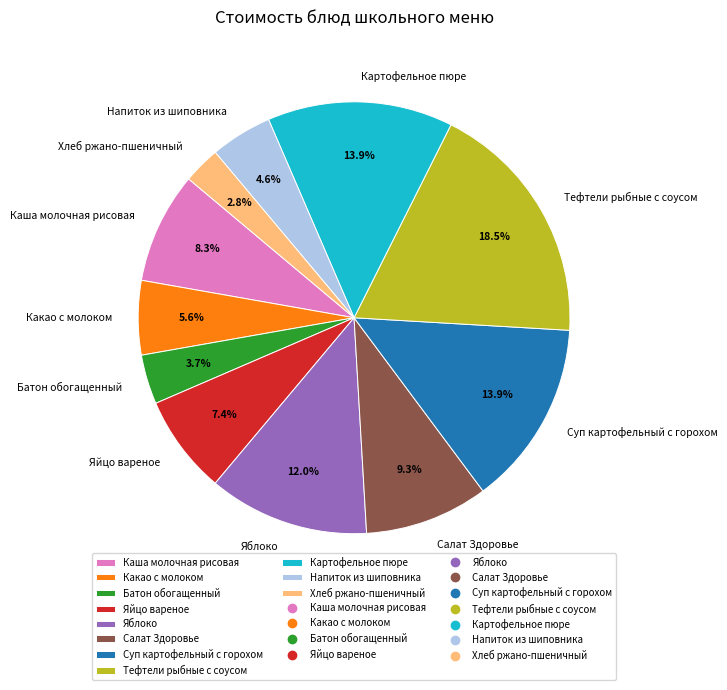

What is the ratio of the value at Яблоко to the value at Салат Здоровье?

1.3